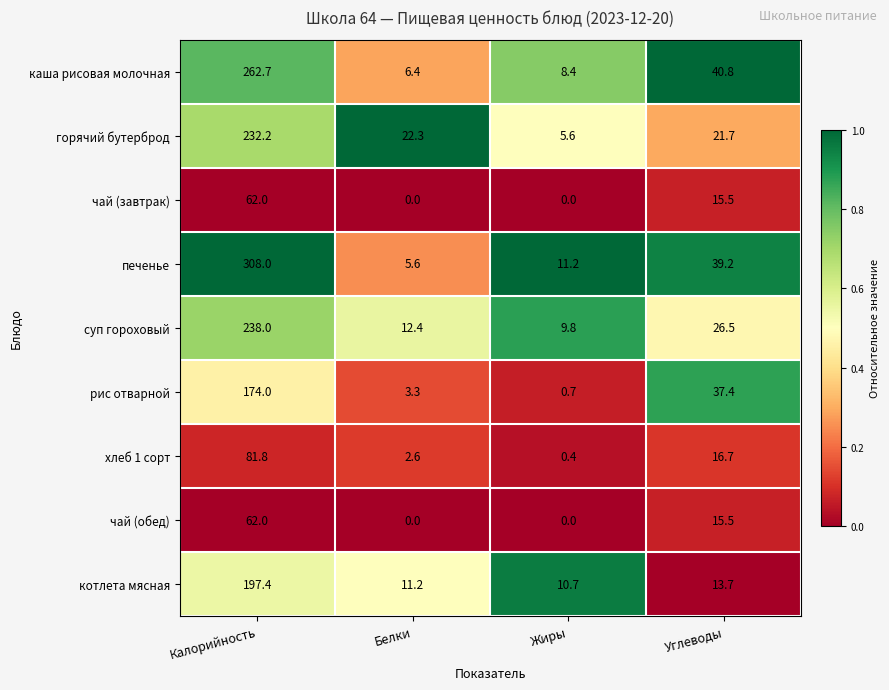

List the labels in order of рис отварной value, smallest first.

Жиры, Белки, Углеводы, Калорийность